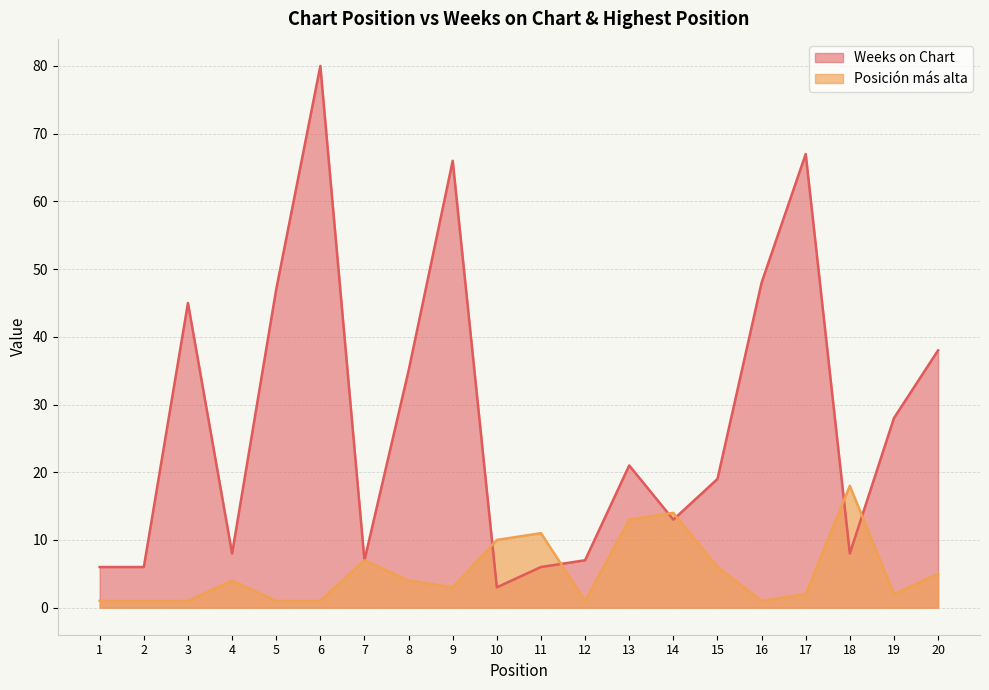

At which category does the chart reach its peak across all series?

6